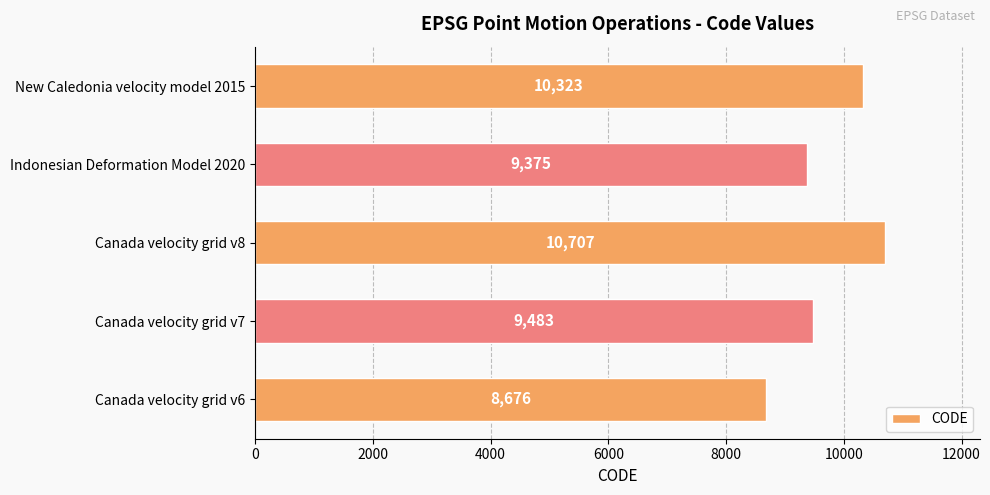

What is the minimum value shown in the chart?

8676